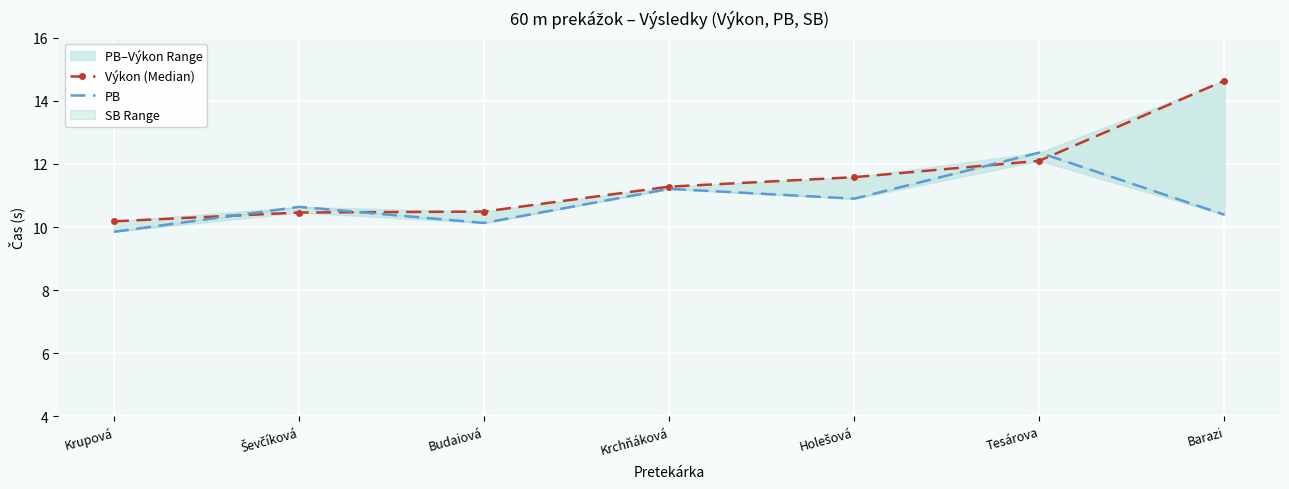

How many data points does each series have?

7